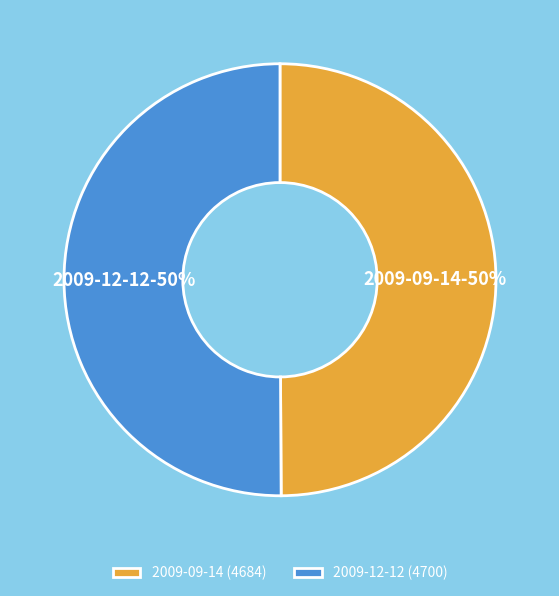

What is the ratio of the value at 2009-09-14 to the value at 2009-12-12?

1.0